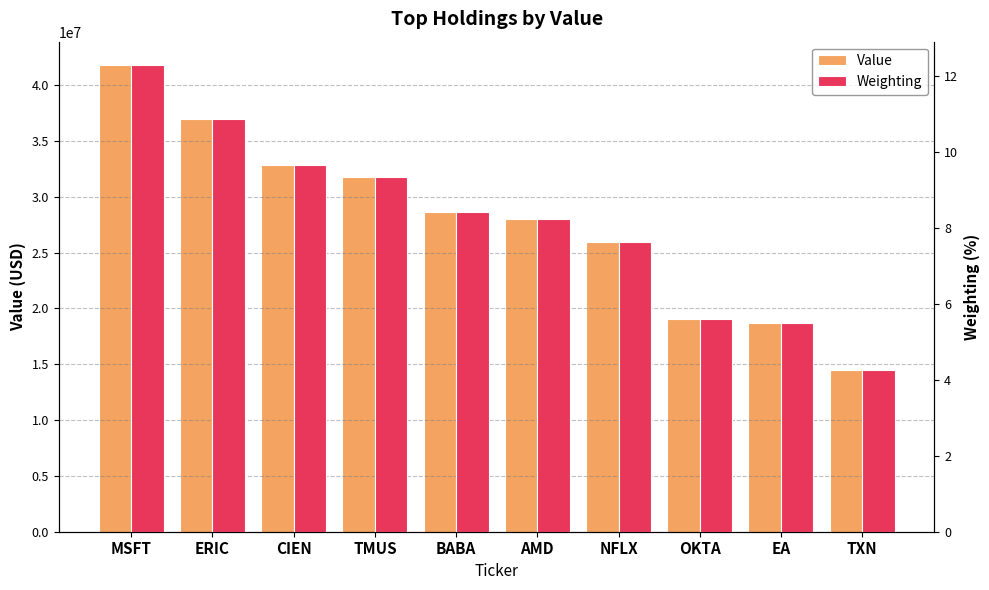

Is it true that Value equals 35976495.8 at NFLX?

False